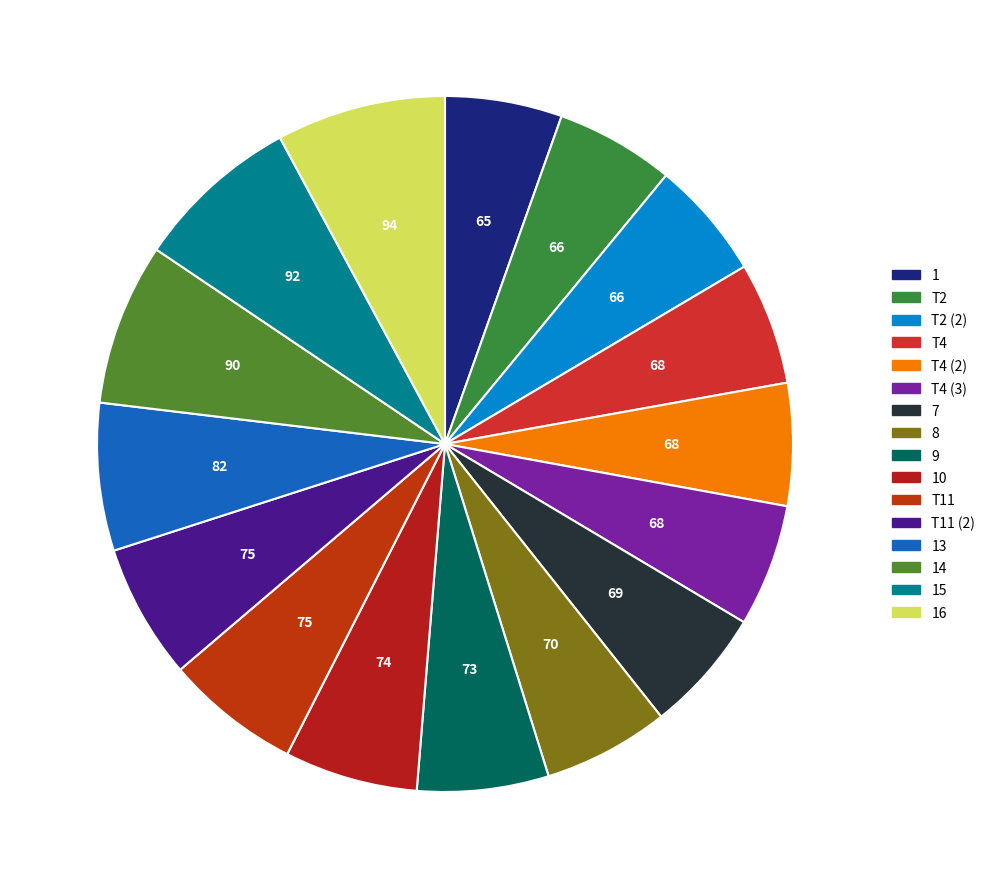

How many segments does this pie chart have?

16